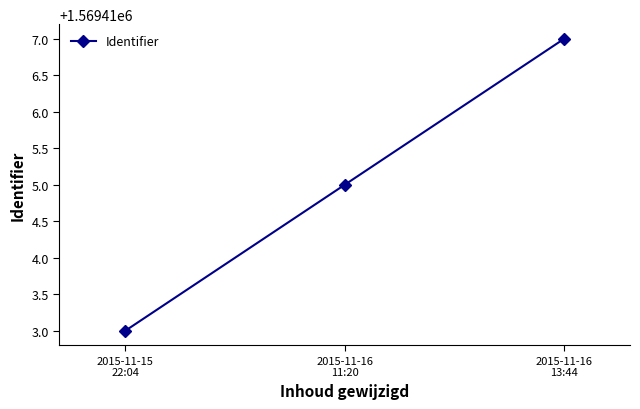

Between 2015-11-16
13:44 and 2015-11-16
11:20, which is larger?

2015-11-16
13:44